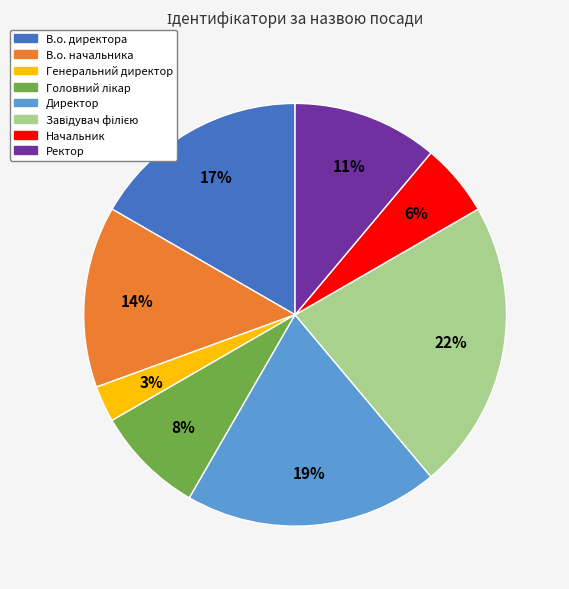

Which has a higher value, Начальник or Ректор?

Ректор